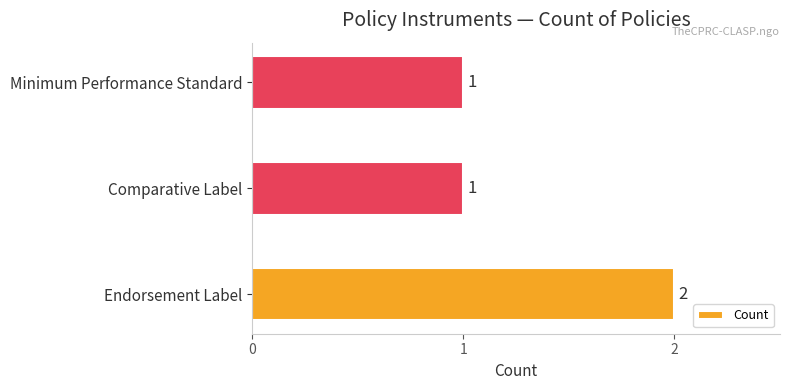

Does the chart contain stacked bars?

No